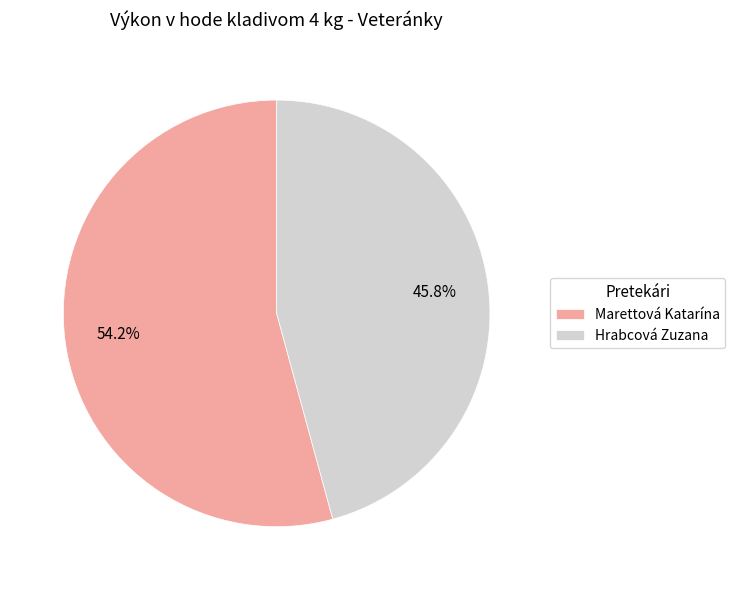

To the nearest percent, what is the combined percentage of Marettová Katarína and Hrabcová Zuzana?

100%